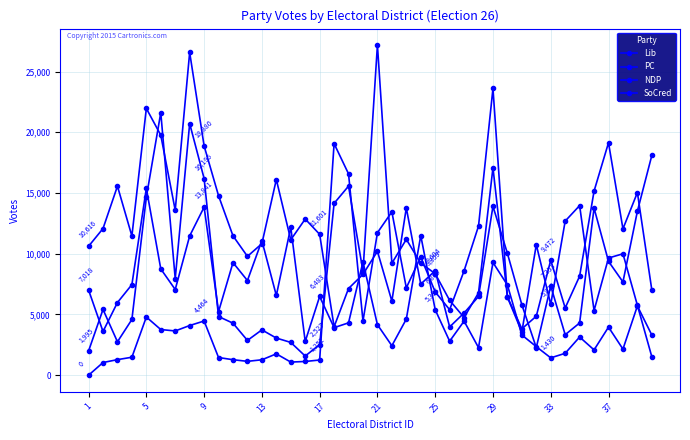

How many series are shown in this chart?

4